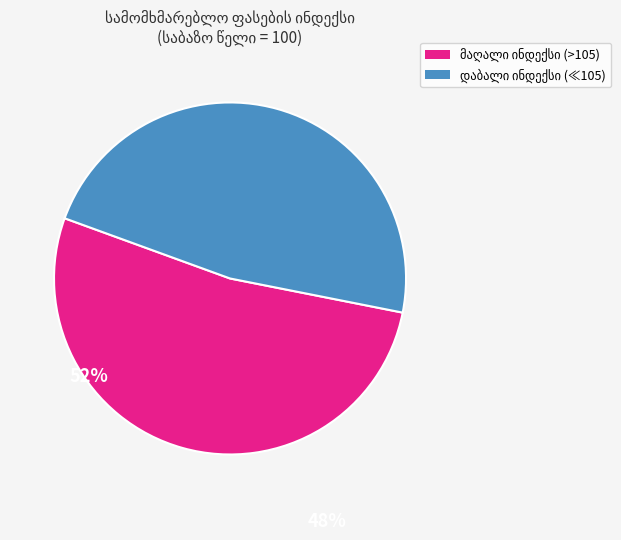

Is there any slice that represents more than half of the pie?

Yes